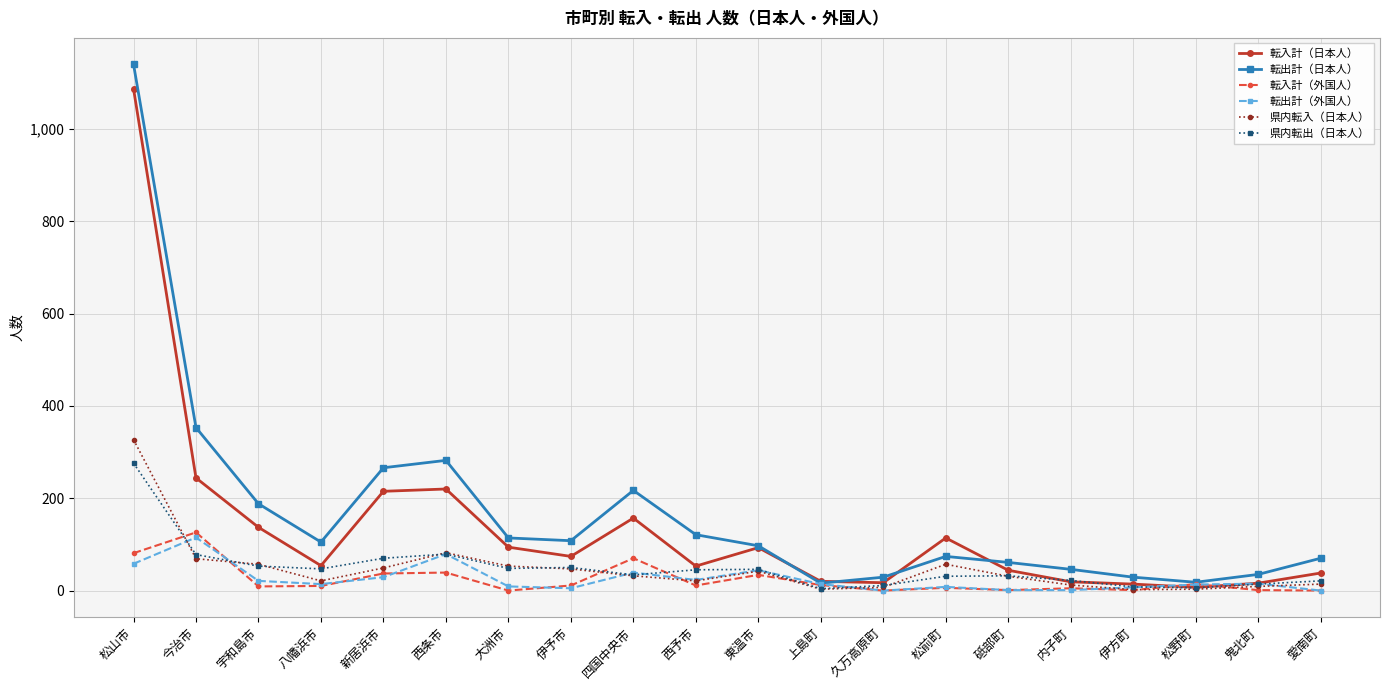

Which series has the largest range (max minus min)?

転出計（日本人）